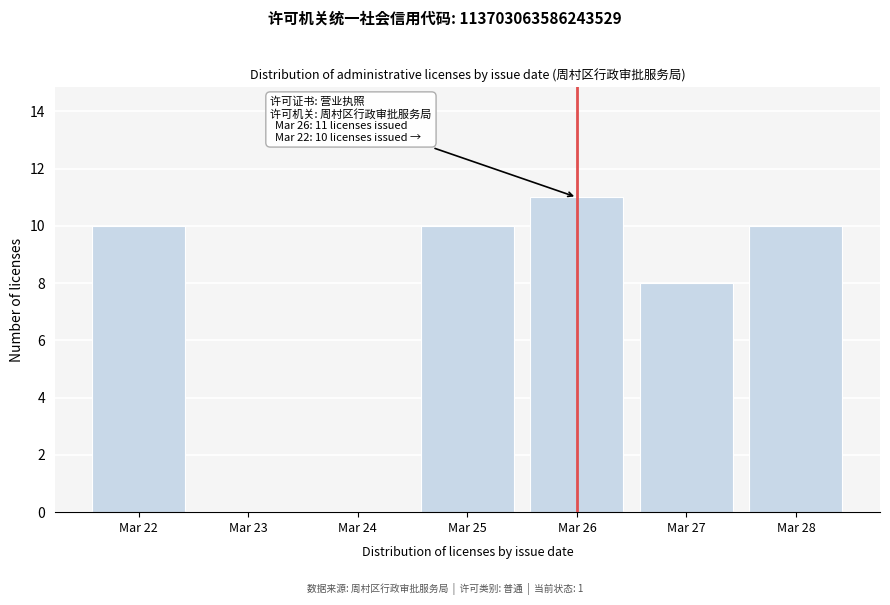

Reading right to left, what are all the values shown in this chart?

Mar 28=10	Mar 27=8	Mar 26=11	Mar 25=10	Mar 24=0	Mar 23=0	Mar 22=10